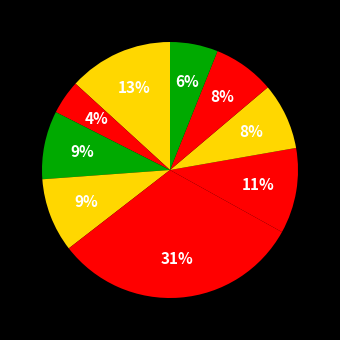

How many slices are in this pie chart?

9